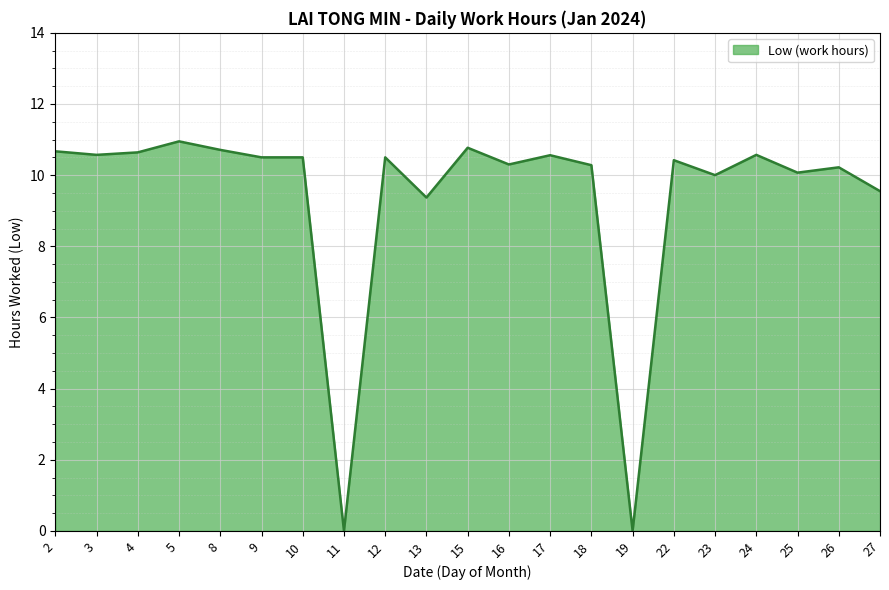

What is the approximate value at 13?

9.4